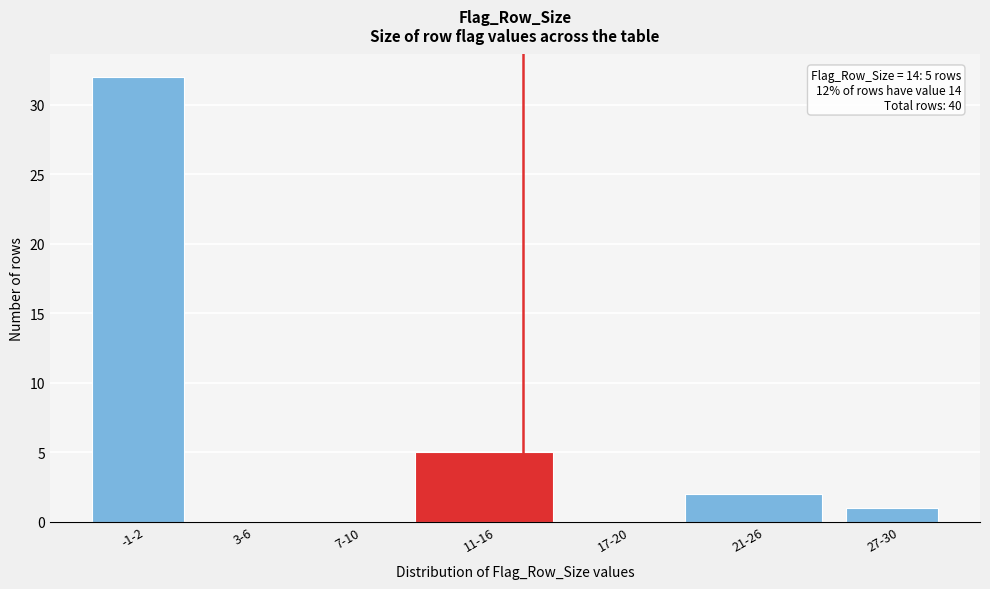

Reading right to left, list all the values displayed in this chart.

27-30=1	21-26=2	17-20=0	11-16=5	7-10=0	3-6=0	-1-2=32